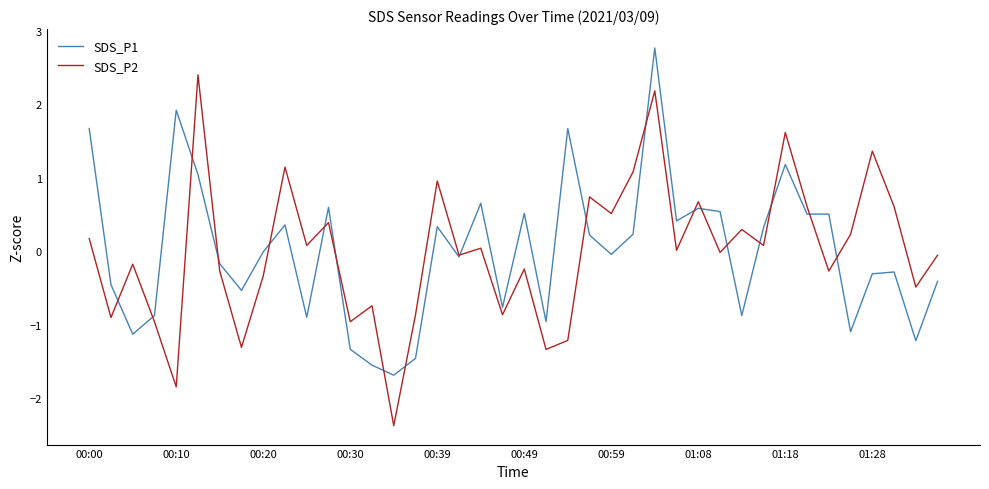

What is the lowest value of the SDS_P2 series?

-2.4